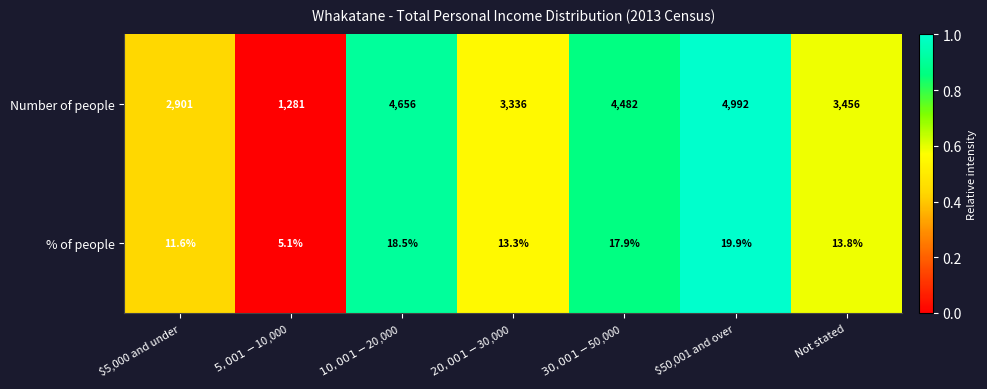

Which series has the largest range (max minus min)?

Number of people